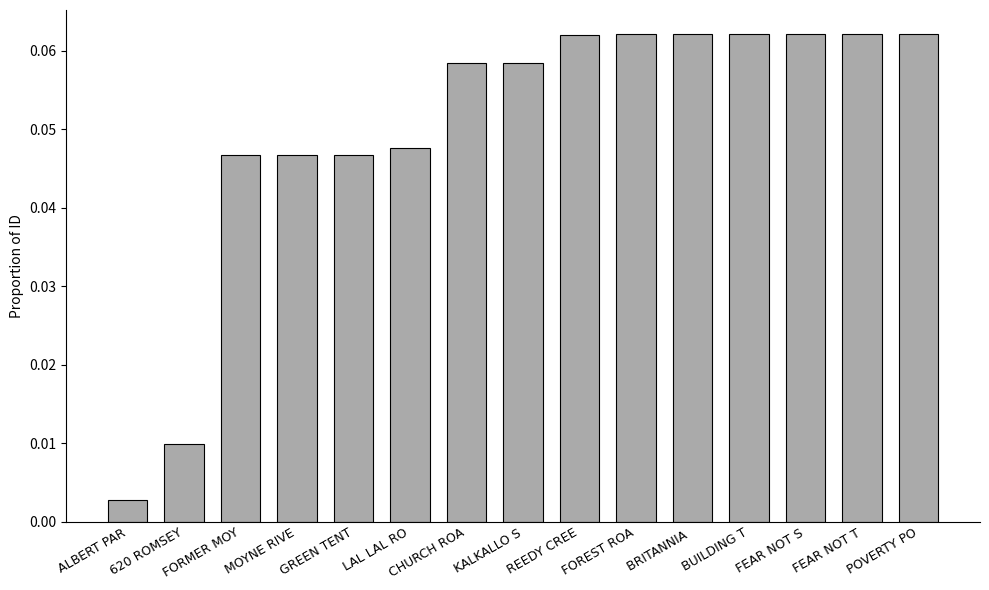

The value at CHURCH ROA is 0.0. True or false?

False